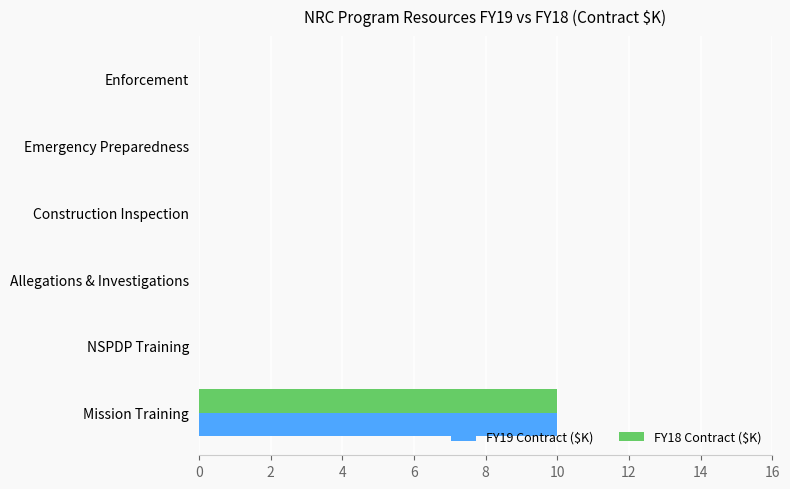

The value of FY18 Contract ($K) at Construction Inspection is 7. True or false?

False